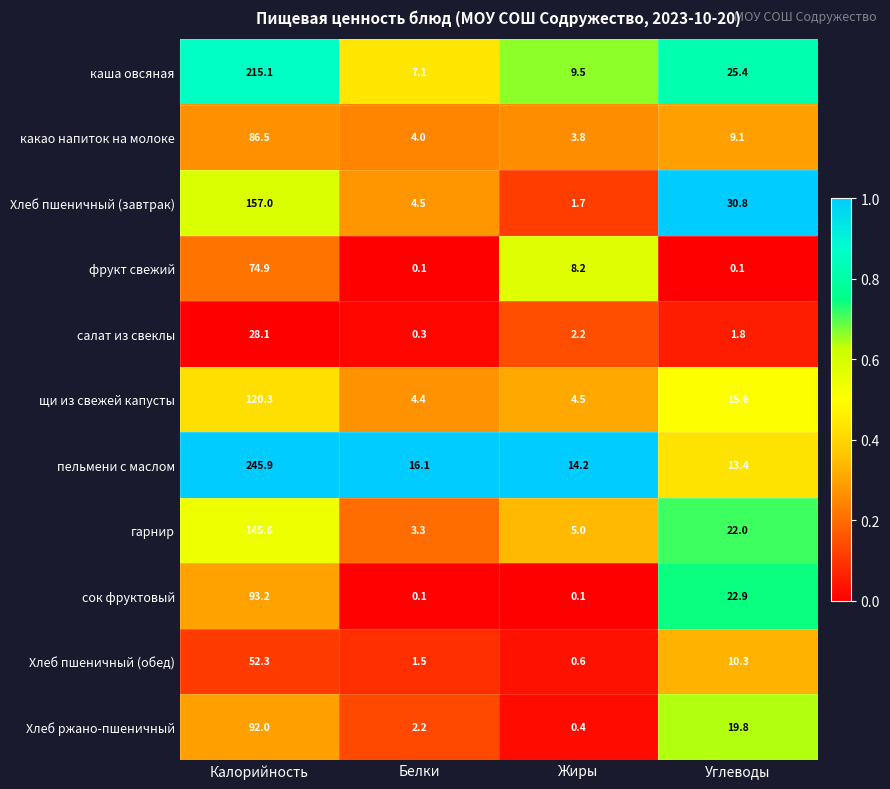

What is the average value of the каша овсяная series?

64.3